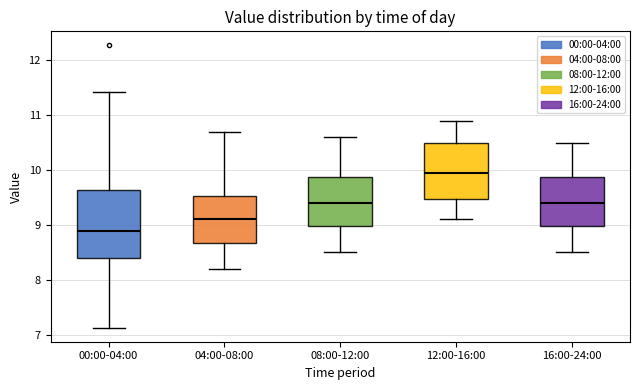

Which box has the highest median line?

12:00-16:00